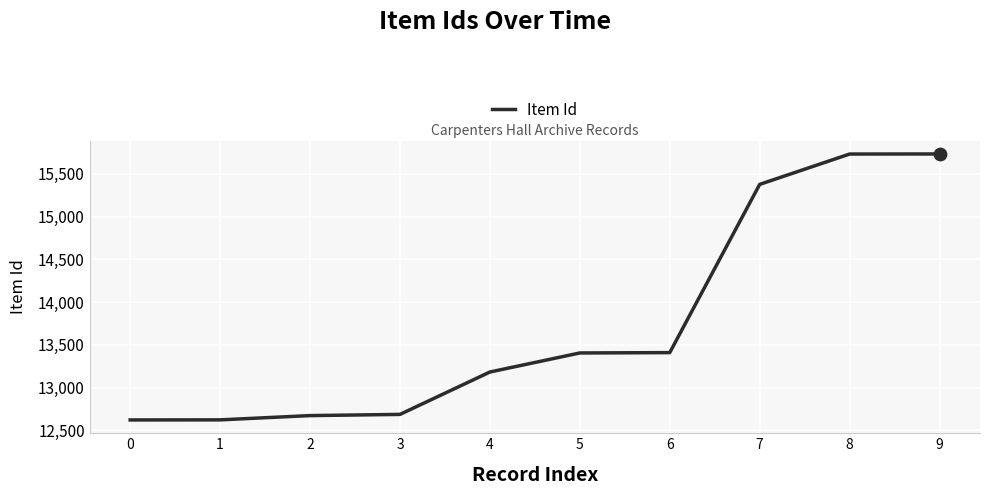

What is the change in value from 2 to 8?

+3061